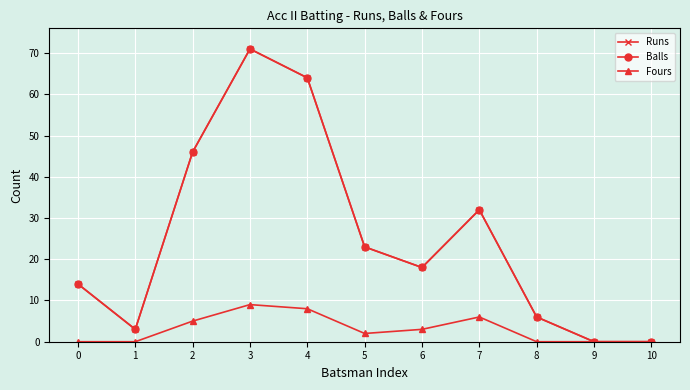

How many positive values does the Fours series have?

6